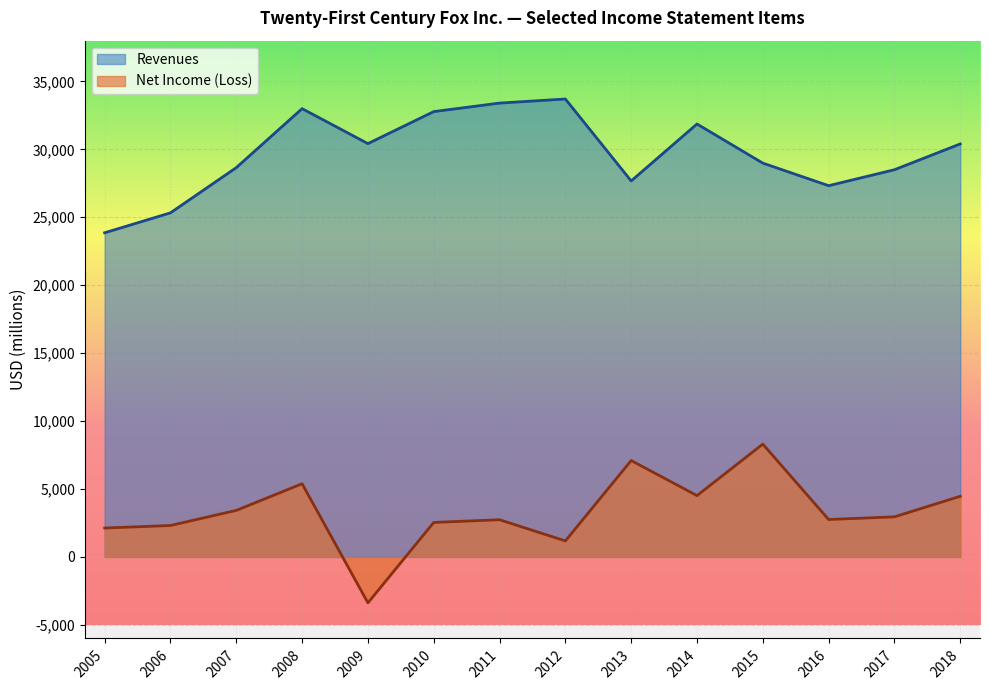

True or false: Revenues has more than 2 interior local peaks.

True